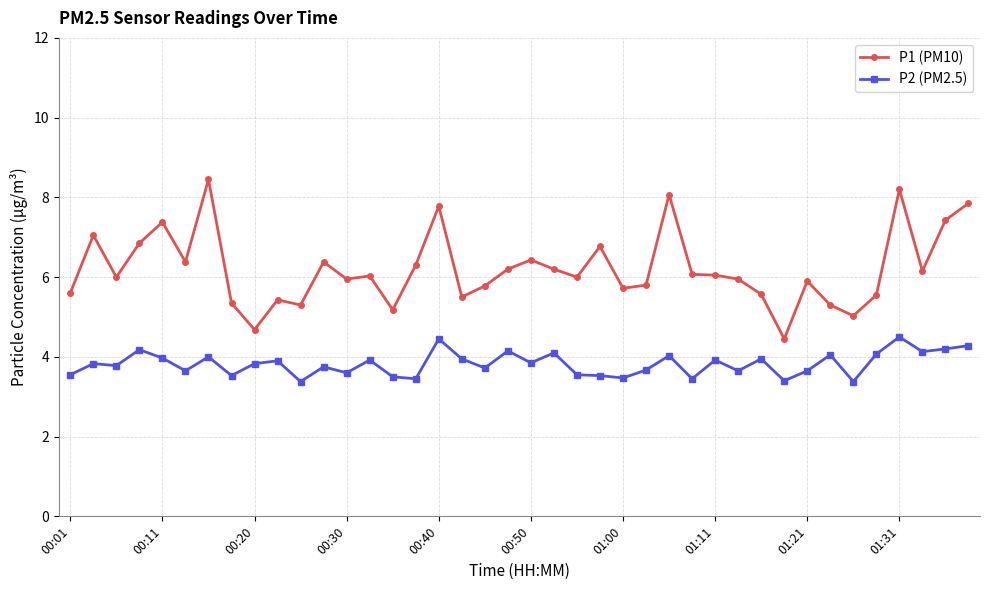

What is the difference between the maximum and minimum values in the P2 (PM2.5) series?

1.1